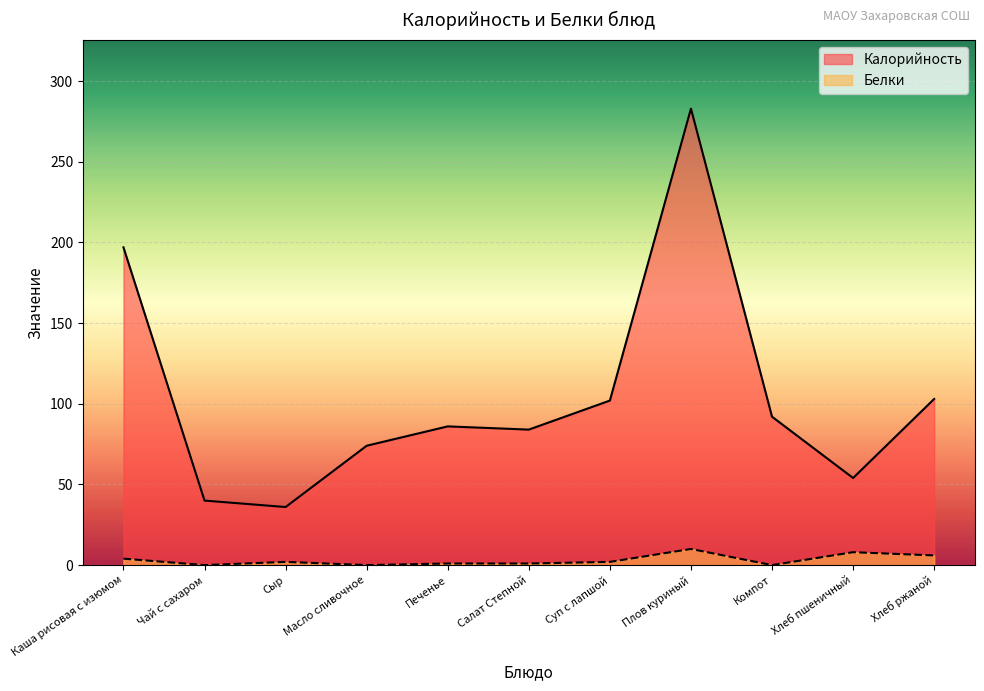

Where is Белки nearest to the value 5?

Каша рисовая с изюмом